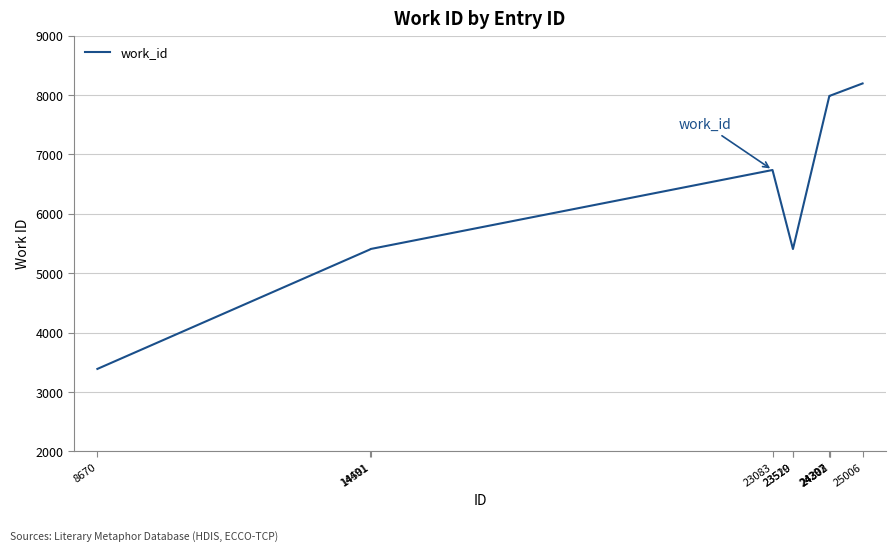

Which has a higher value, 24302 or 14501?

24302